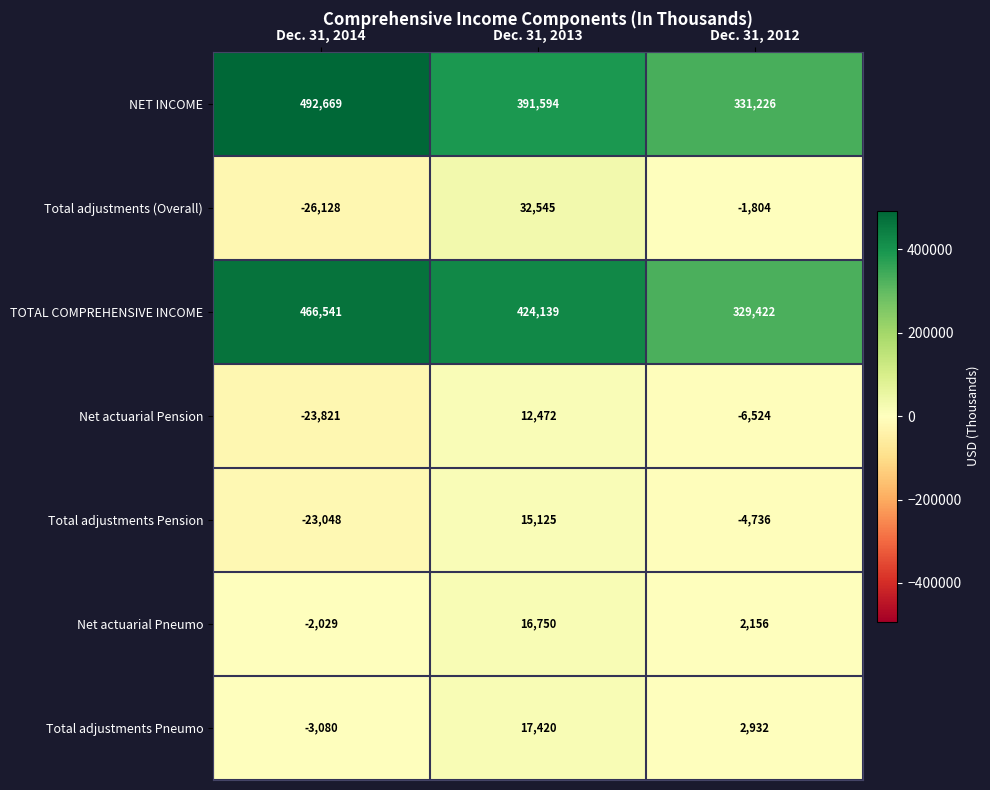

Count the Net actuarial Pension values in the range -23821 to 12472.

3